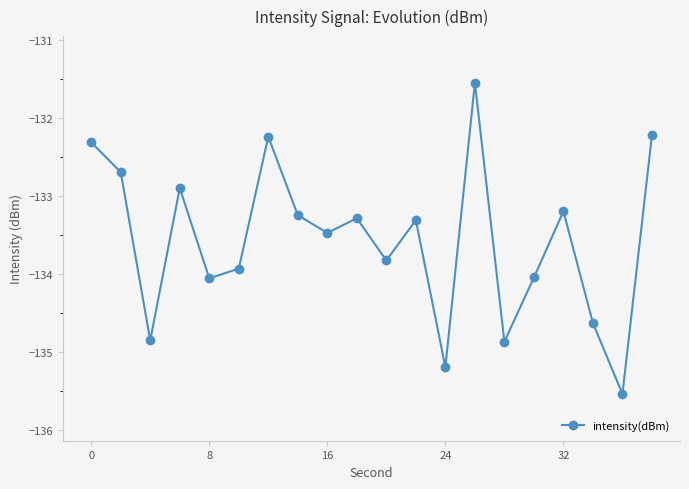

How many points are lower than both their immediate neighbors (excluding endpoints)?

7